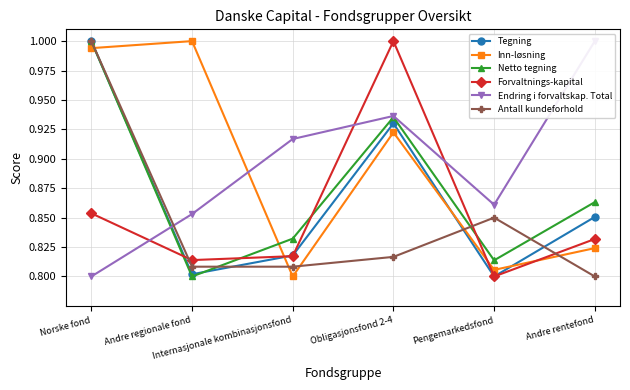

What is the difference between the maximum and minimum values in the Forvaltnings-kapital series?

0.2